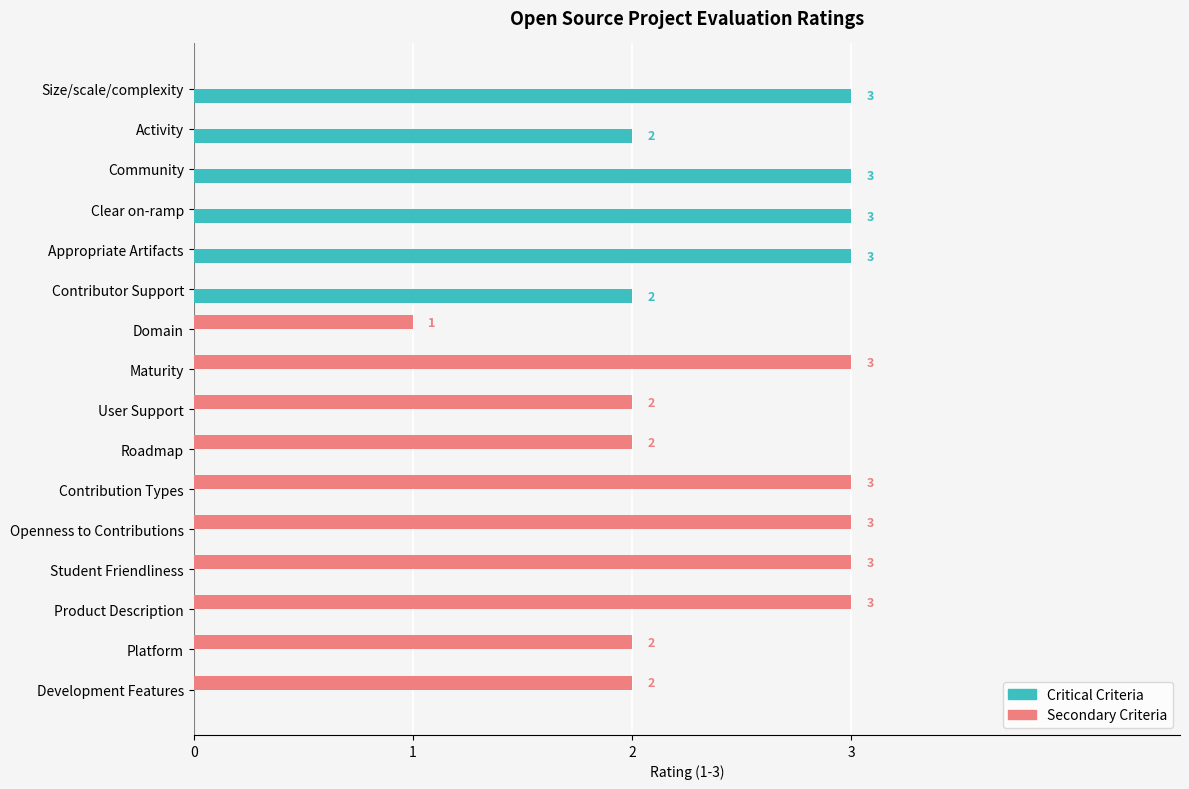

At which label is Secondary Criteria closest to 1?

Domain